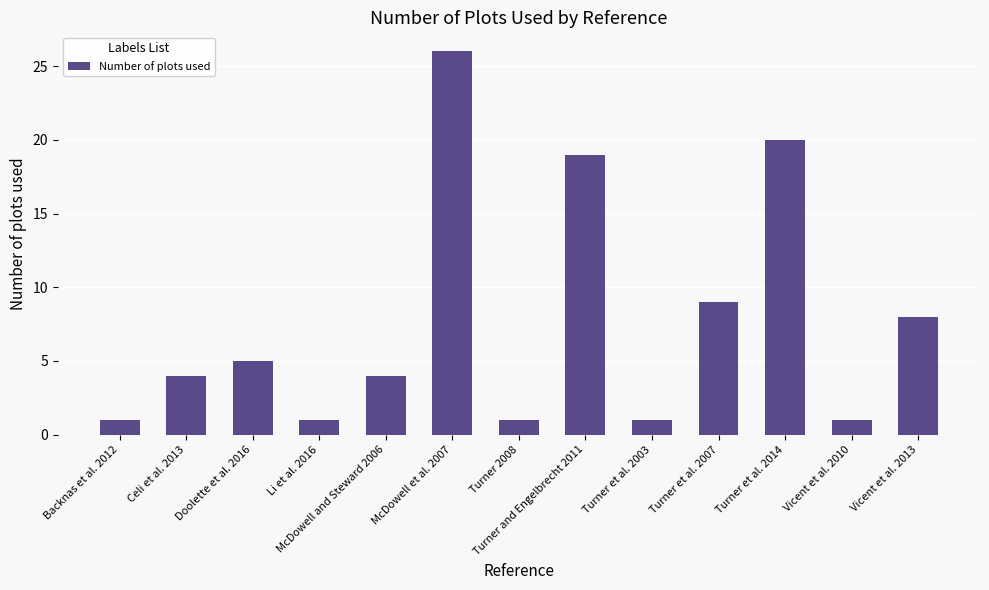

Is it true that the value at Turner 2008 is 0?

False